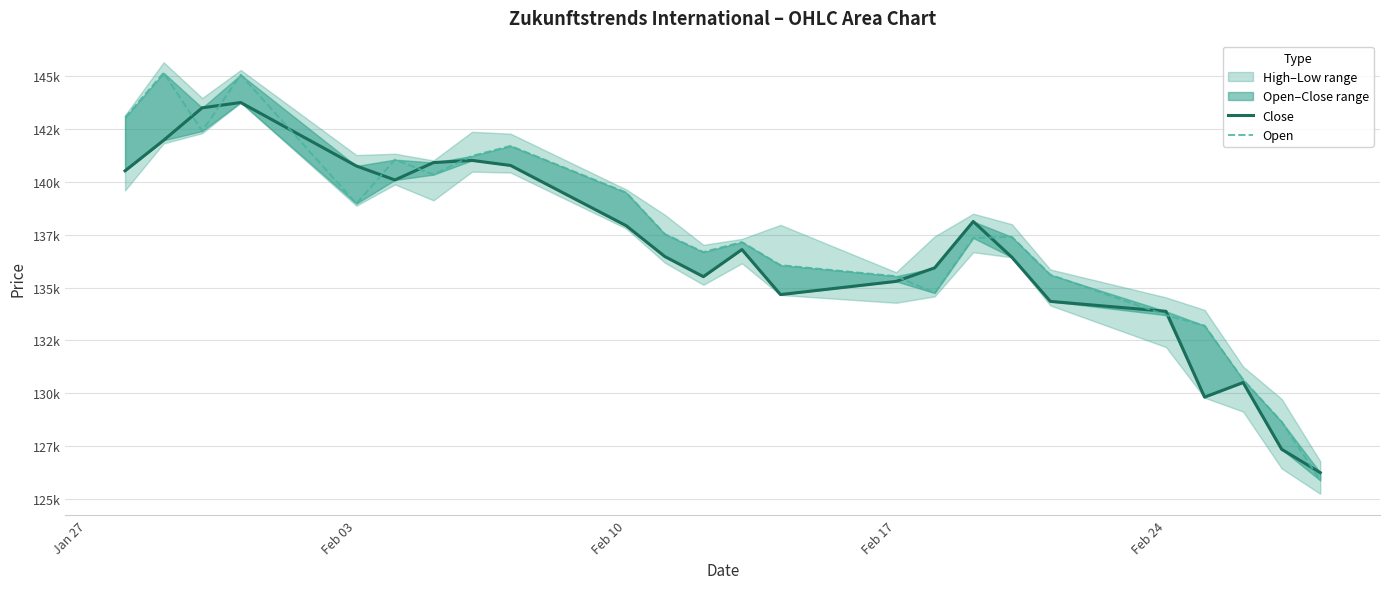

True or false: Close and Open intersect in this chart.

True